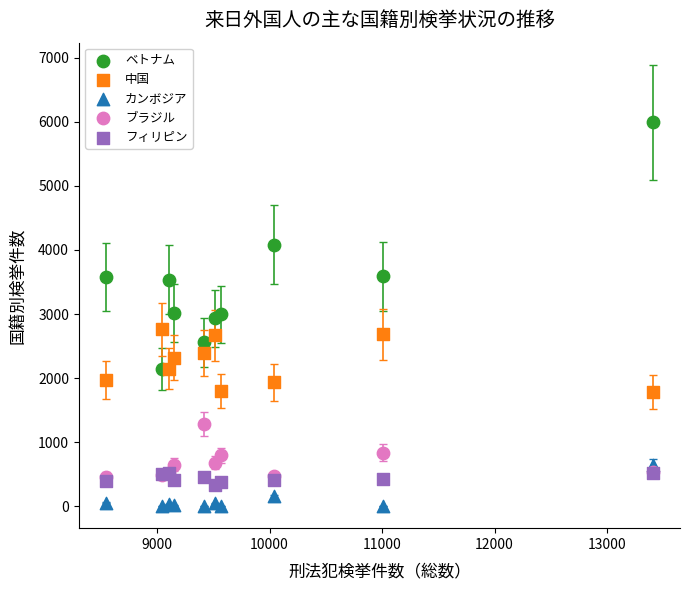

Which series contains the highest Y value?

ベトナム